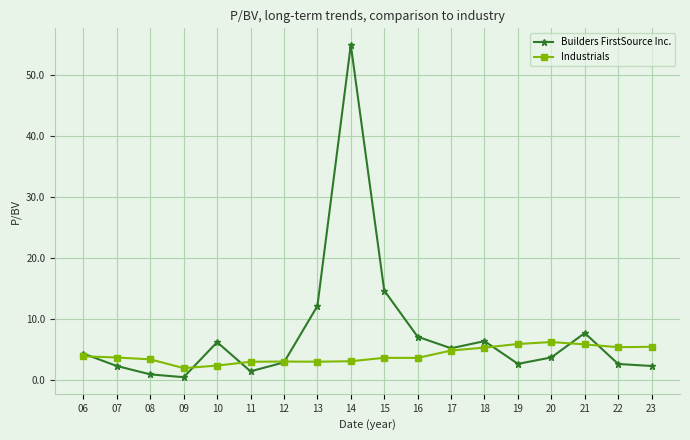

Which series has the largest total across all categories?

Builders FirstSource Inc.